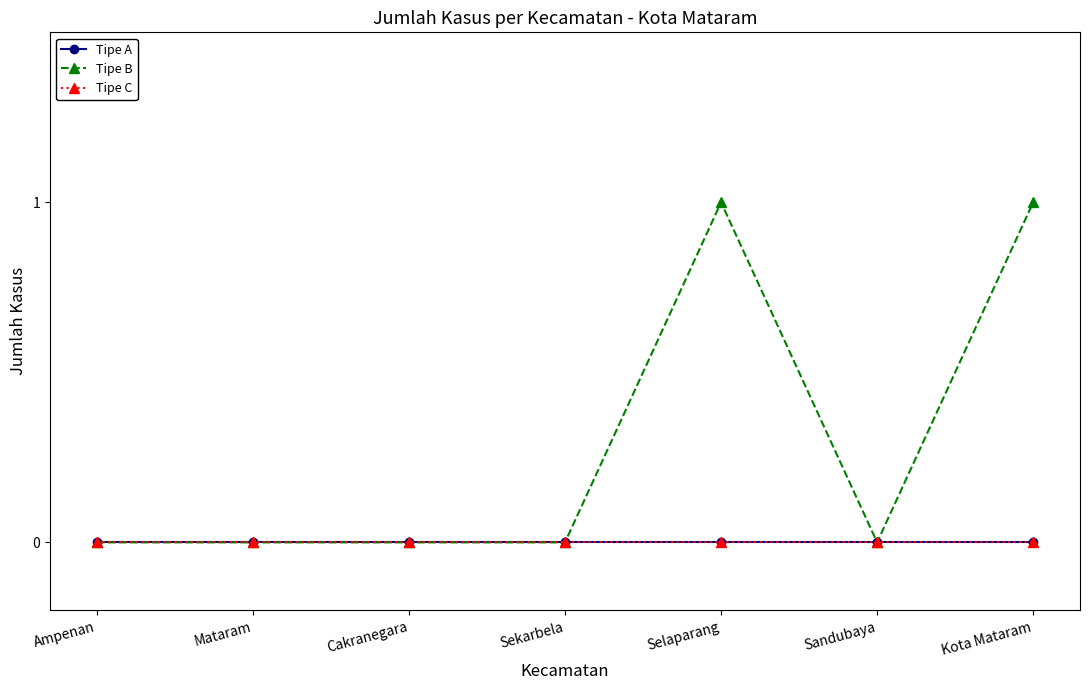

What is the sum of all Tipe B values?

2